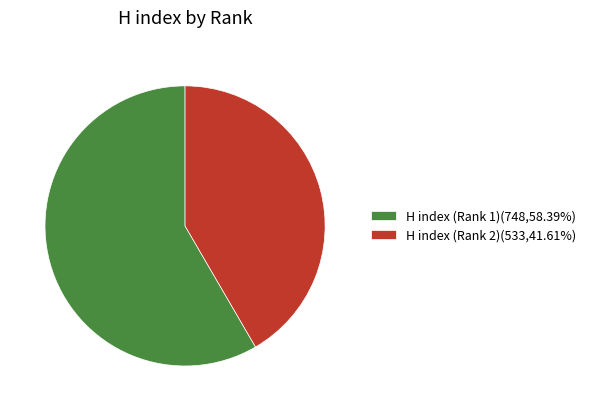

What is the ratio of the value at H index (Rank 2)(533,41.61%) to the value at H index (Rank 1)(748,58.39%)?

0.7